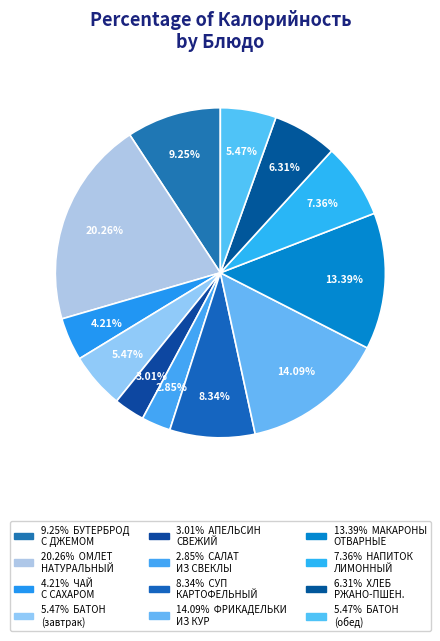

To the nearest percent, what is the difference between the largest and smallest slice percentages?

17%